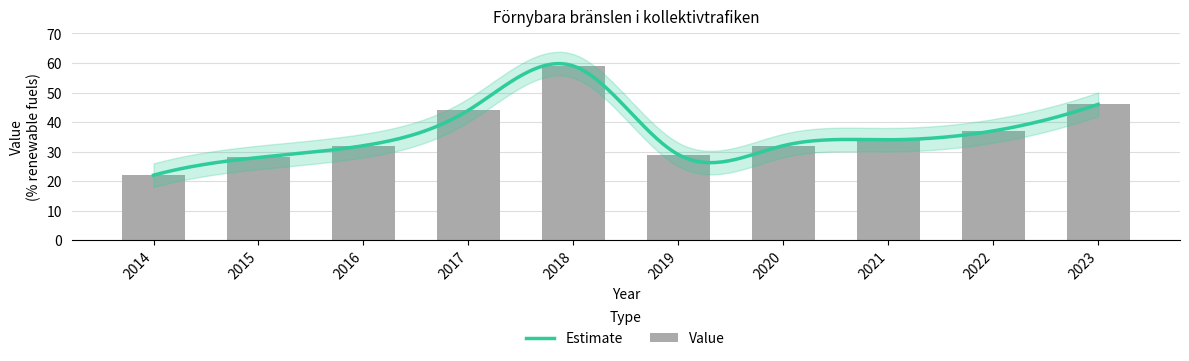

Reading left to right, extract all data points from this chart.

2014=22	2015=28	2016=32	2017=44	2018=59	2019=29	2020=32	2021=34	2022=37	2023=46